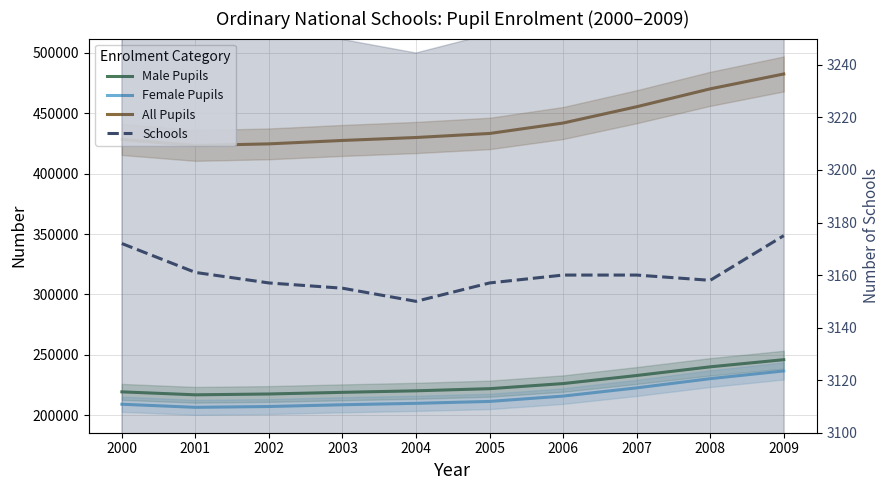

True or false: Female Pupils has a value of 236645 at 2009.

True